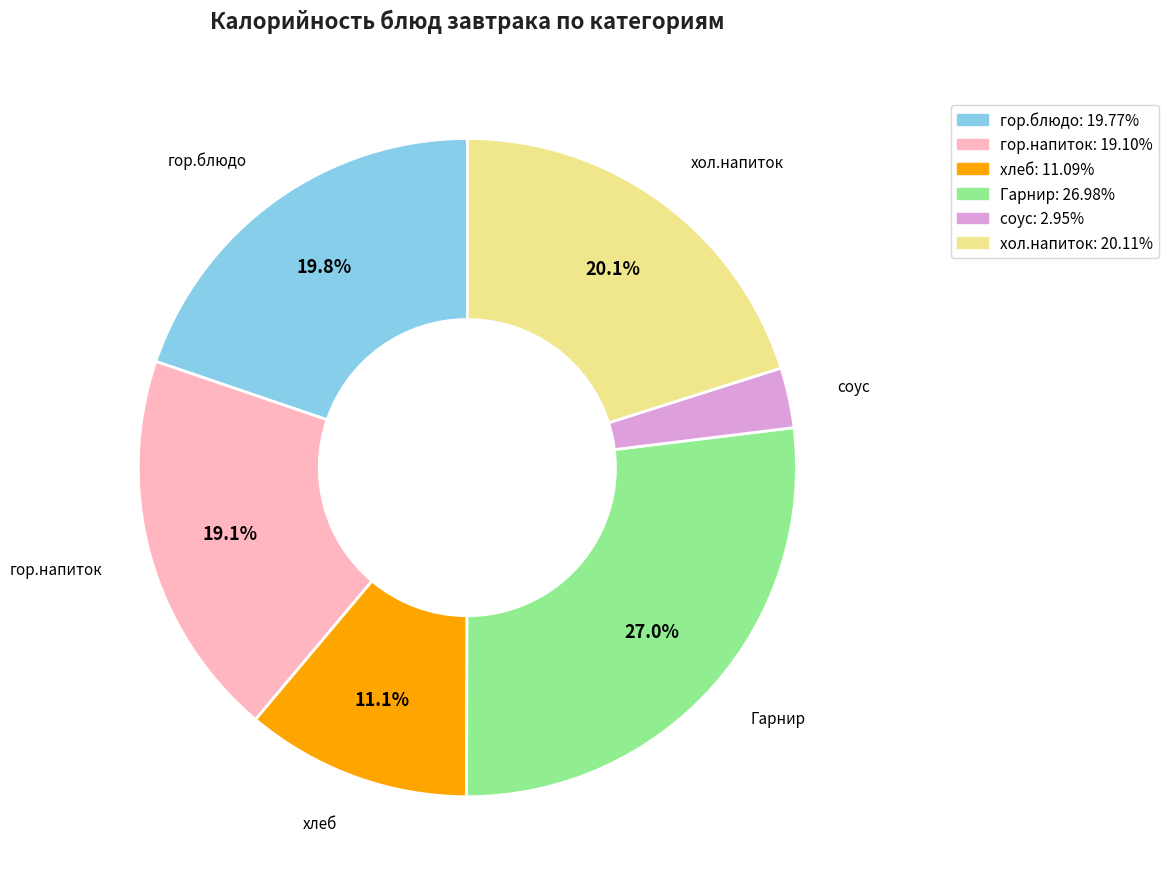

Is there any slice that represents more than half of the pie?

No